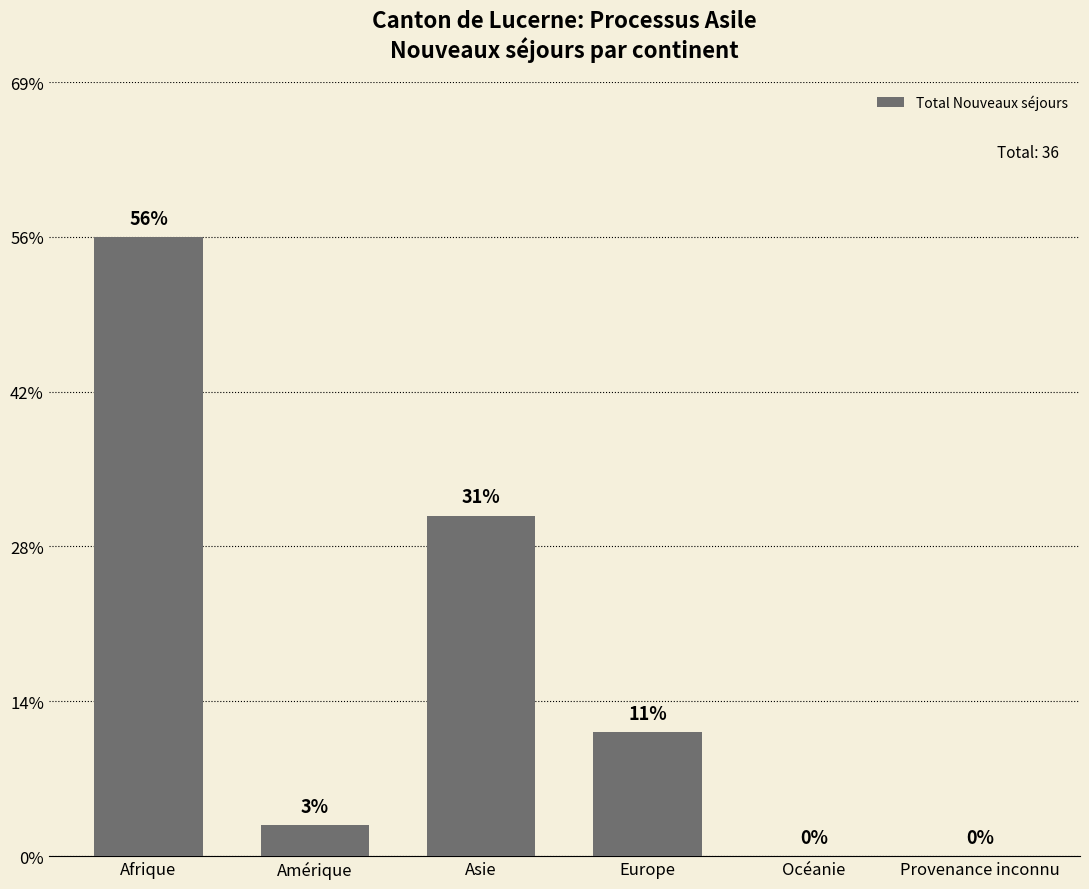

What is the label of the 6th bar from the right?

Afrique